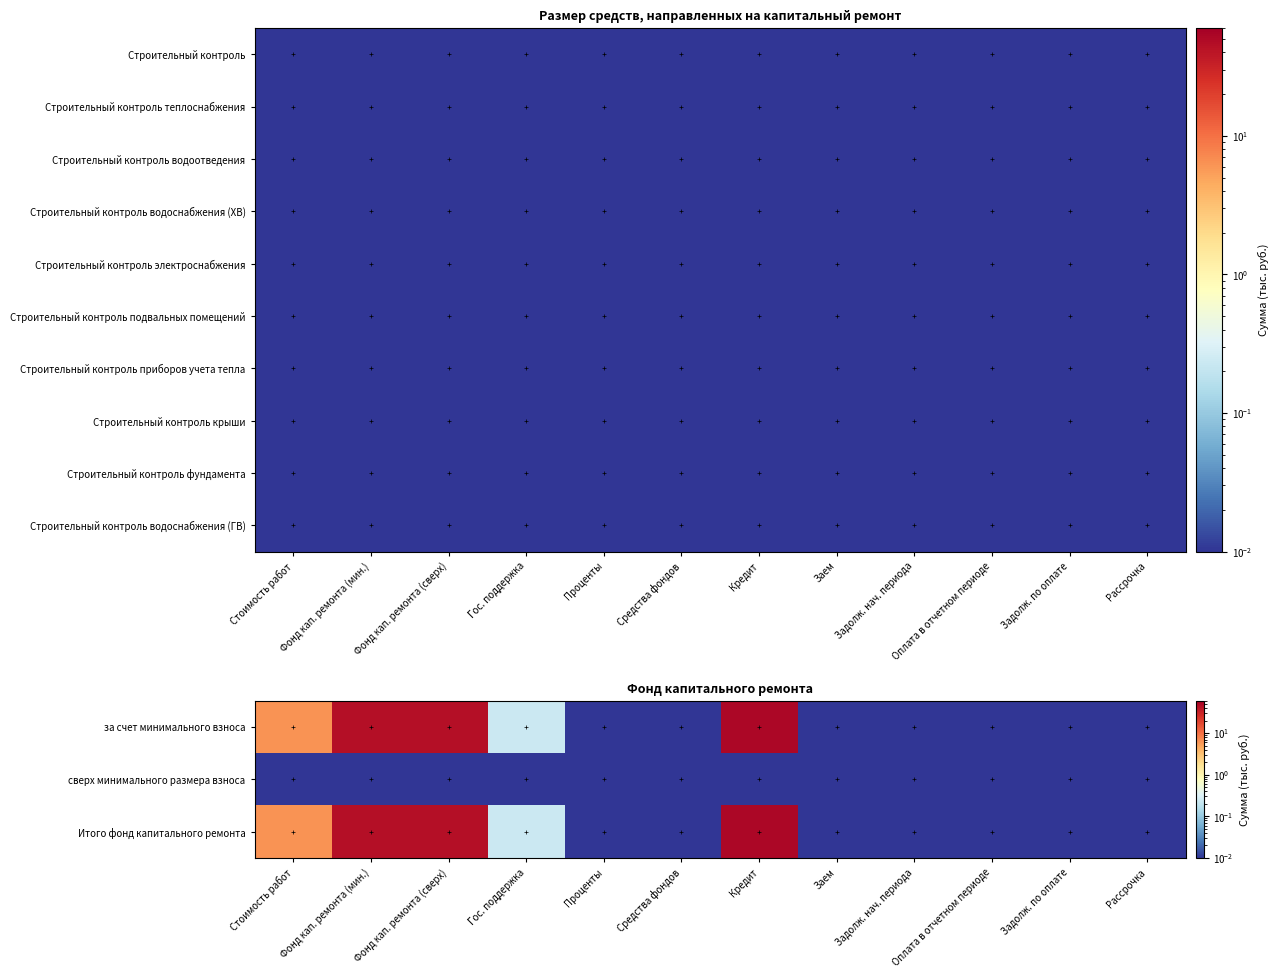

At Фонд кап. ремонта (сверх), list the series in order from smallest to largest.

сверх минимального размера взноса, Строительный контроль водоснабжения (ХВ), Строительный контроль электроснабжения, Строительный контроль подвальных помещений, Строительный контроль приборов учета тепла, Строительный контроль крыши, Строительный контроль фундамента, Строительный контроль водоснабжения (ГВ), за счет минимального взноса, Итого фонд капитального ремонта